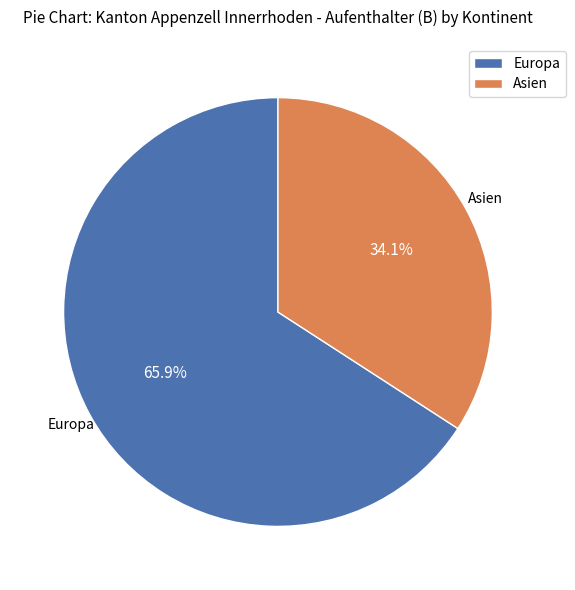

How many slices are in this pie chart?

2